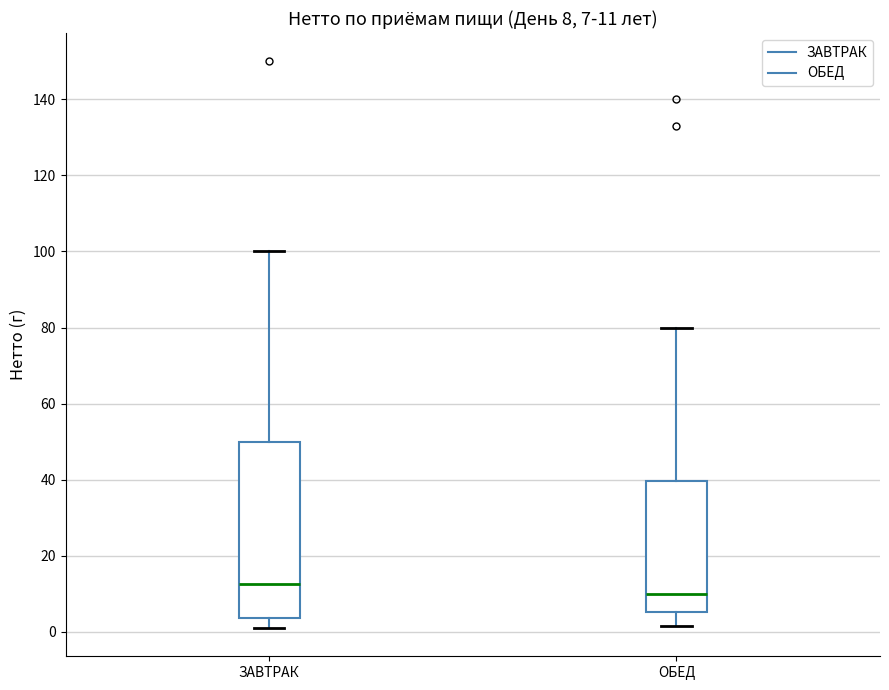

Comparing the boxes themselves (not the whiskers), which one is the tallest?

ЗАВТРАК